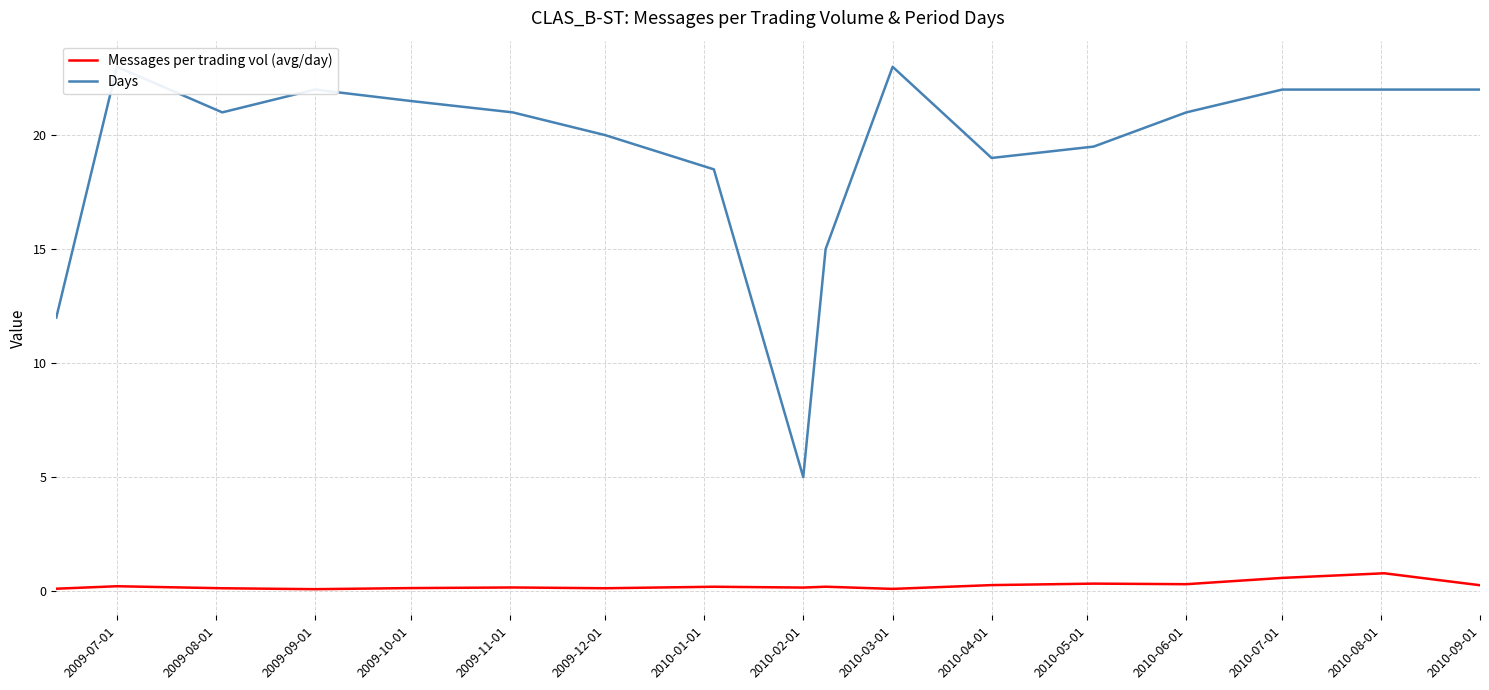

Is it true that Messages per trading vol (avg/day) equals 0.1 at 2009-12-01?

True